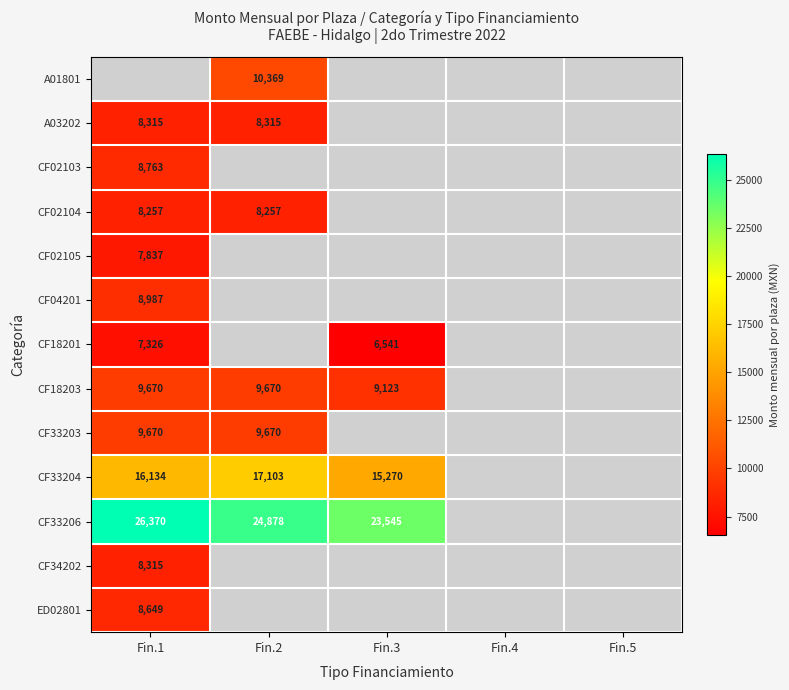

The value of CF33203 at Fin.1 is 3725. True or false?

False